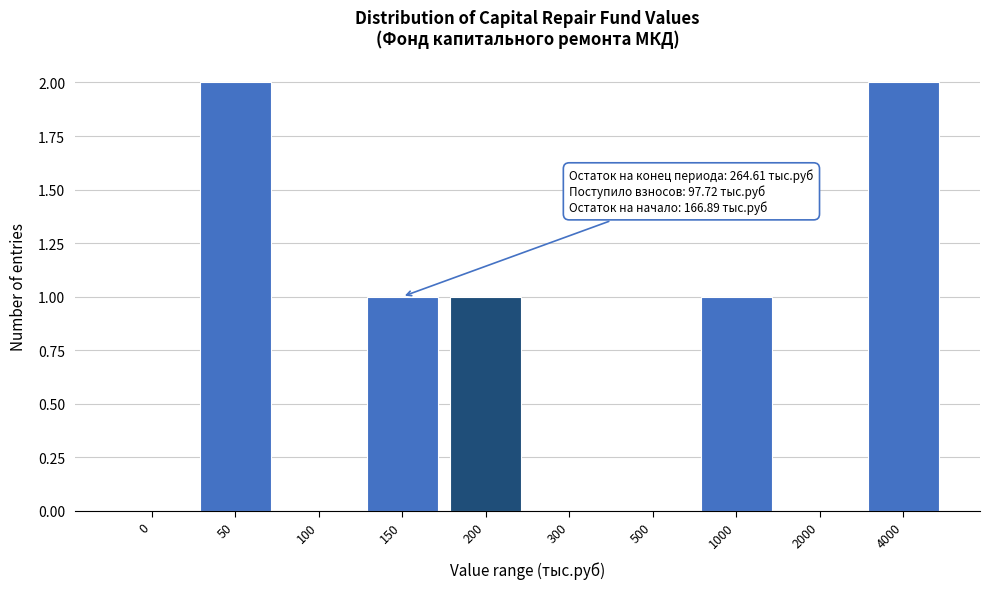

Reading left to right, transcribe all the data shown in this chart.

0=0	50=2	100=0	150=1	200=1	300=0	500=0	1000=1	2000=0	4000=2